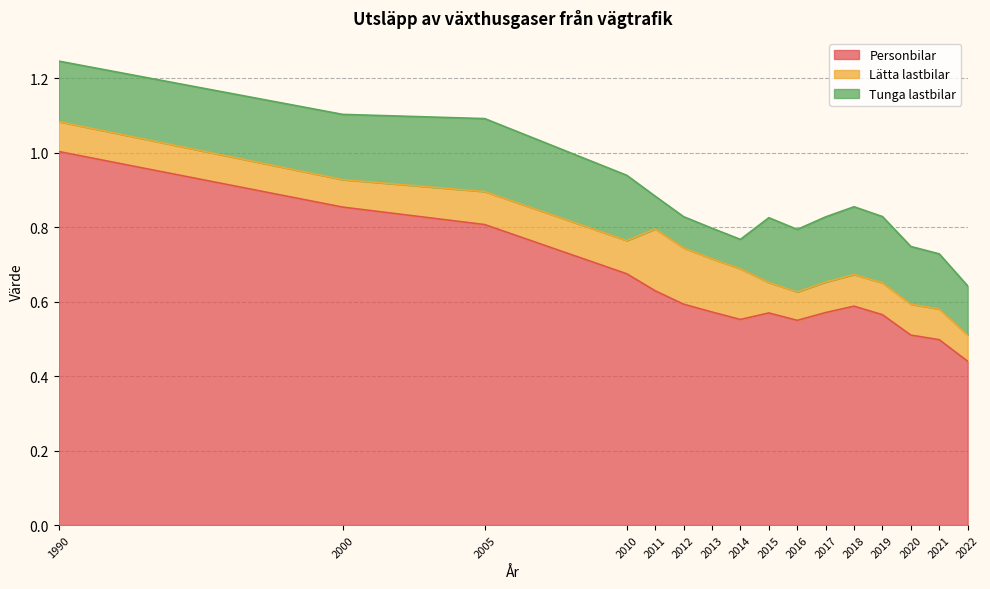

True or false: Lätta lastbilar and Tunga lastbilar cross at least once.

True